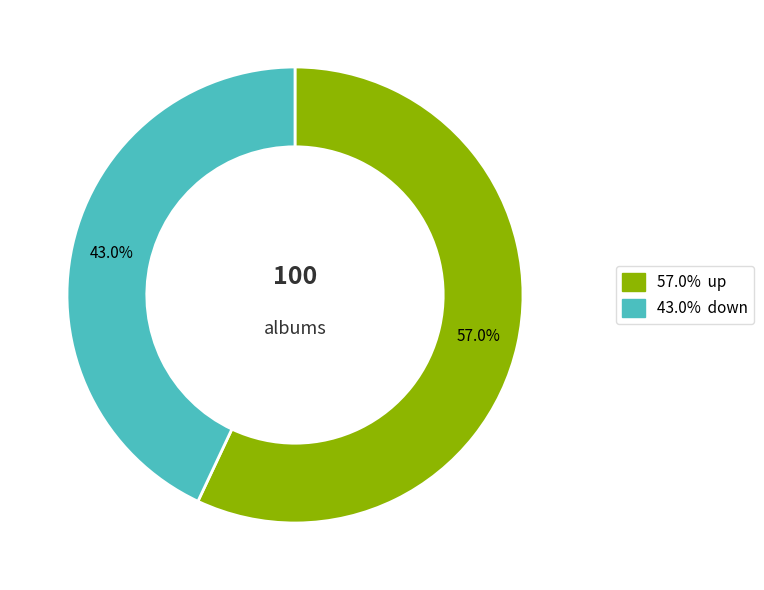

Is there a majority slice in this chart?

Yes